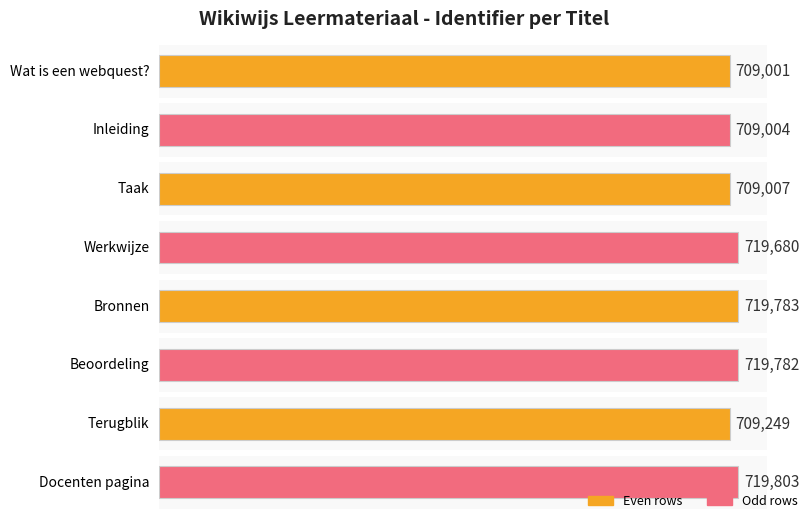

List the labels in order of value, smallest first.

Wat is een webquest?, Inleiding, Taak, Terugblik, Werkwijze, Beoordeling, Bronnen, Docenten pagina